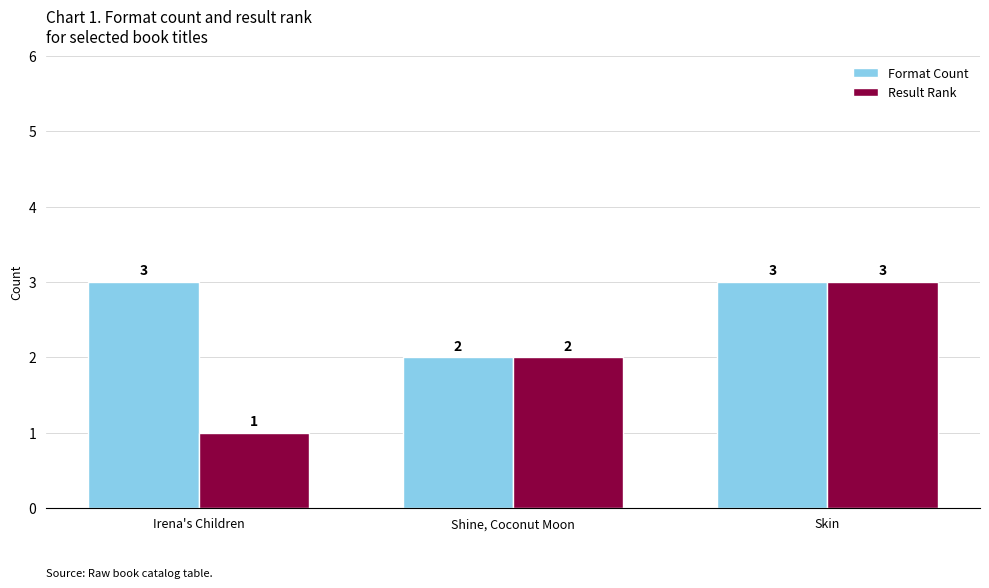

Which series has the widest spread of values?

Result Rank